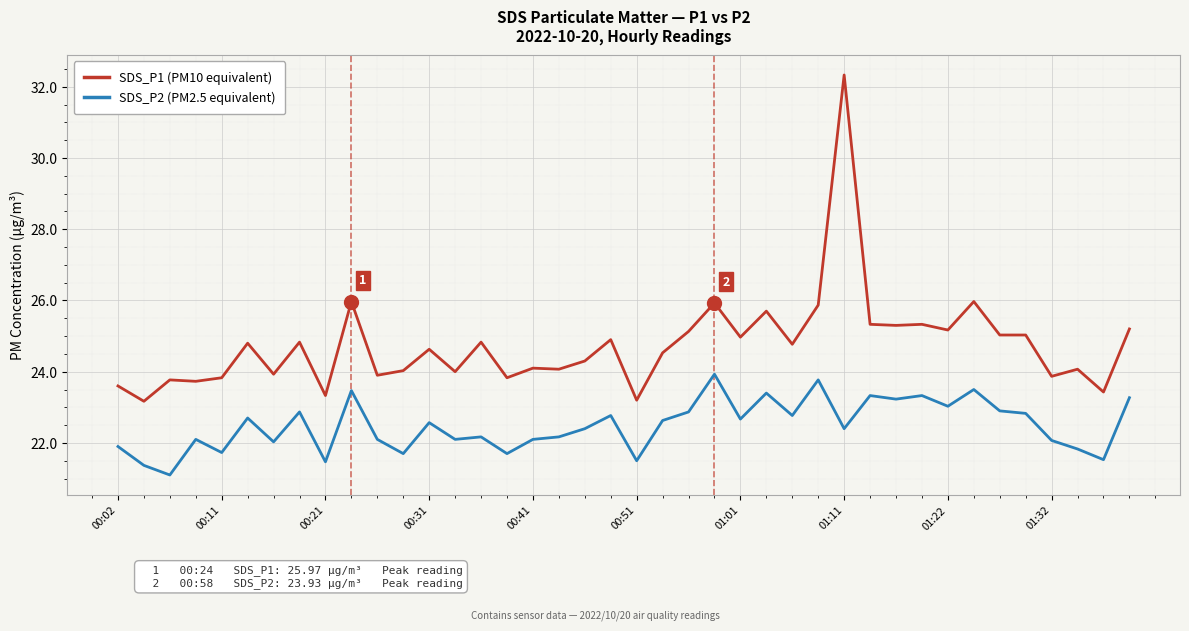

What is the maximum value shown in the chart?

32.3